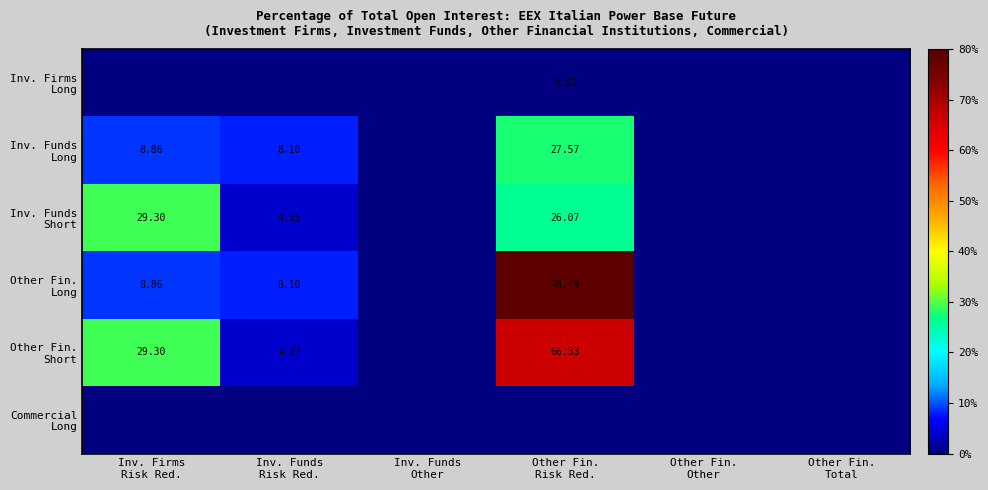

At Other Fin. Other, list the series in order from smallest to largest.

Inv. Firms Long, Inv. Funds Long, Inv. Funds Short, Other Fin. Long, Other Fin. Short, Commercial Long